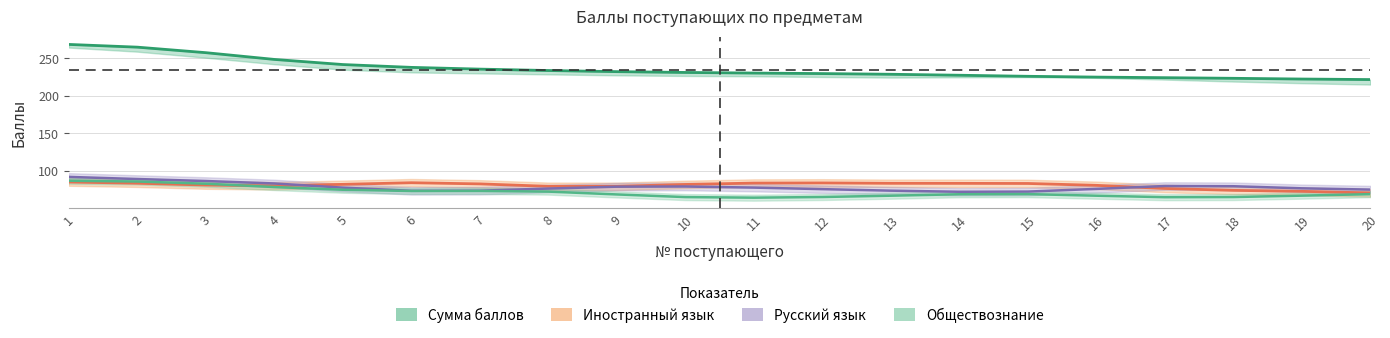

Does the chart display data point markers on the line(s)?

No